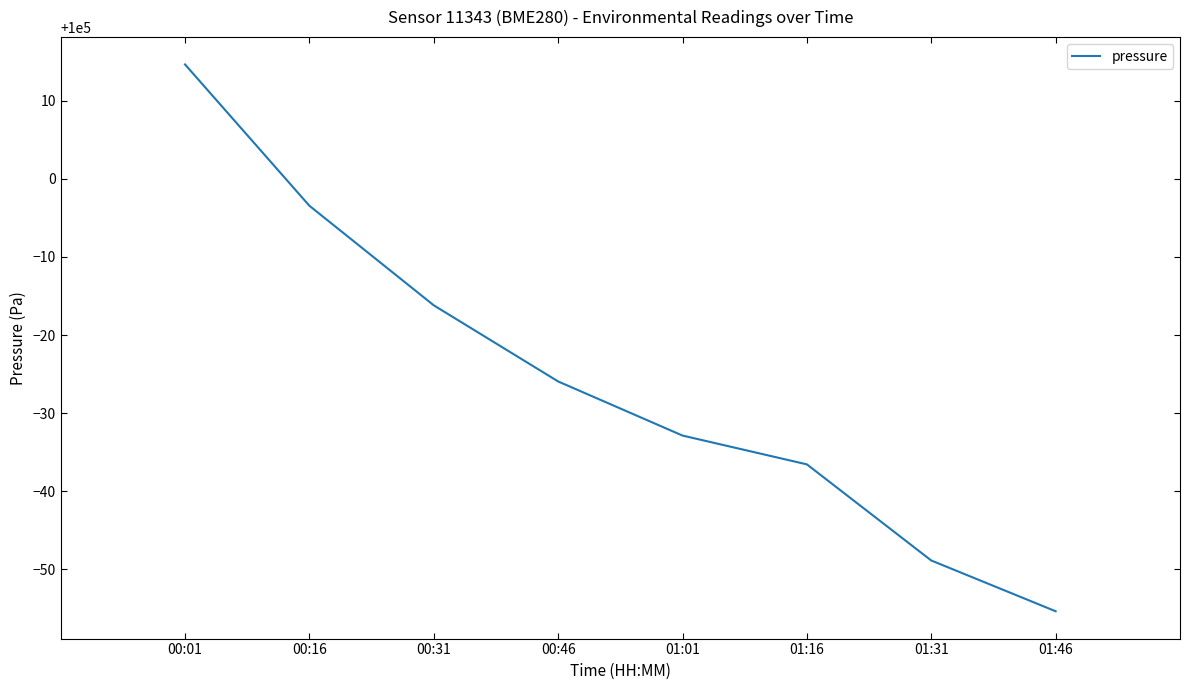

What is the difference between the maximum and minimum values?

70.0